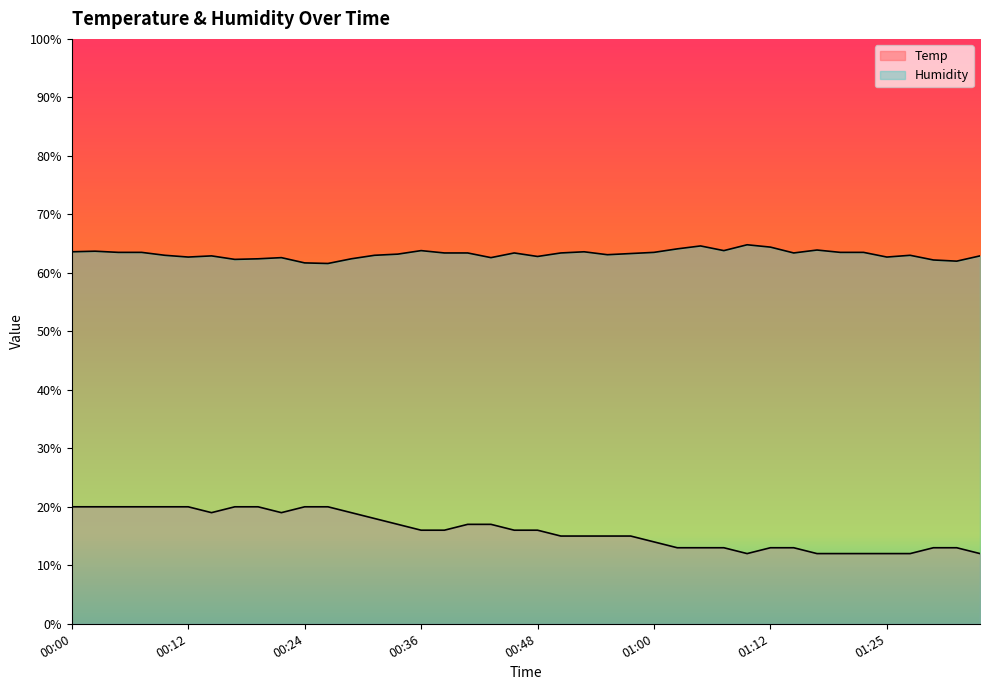

Reading right to left, what are all the values shown in this chart?

Temp: 01:34=12.0	01:32=13.0	01:30=13.0	01:27=12.0	01:25=12.0	01:22=12.0	01:20=12.0	01:17=12.0	01:15=13.0	01:12=13.0	01:10=12.0	01:08=13.0	01:05=13.0	01:03=13.0	01:00=14.0	00:58=15.0	00:55=15.0	00:53=15.0	00:51=15.0	00:48=16.0	00:46=16.0	00:43=17.0	00:41=17.0	00:38=16.0	00:36=16.0	00:34=17.0	00:31=18.0	00:29=19.0	00:26=20.0	00:24=20.0	00:21=19.0	00:19=20.0	00:17=20.0	00:14=19.0	00:12=20.0	00:09=20.0	00:07=20.0	00:04=20.0	00:02=20.0	00:00=20.0
Humidity: 01:34=62.9	01:32=62.0	01:30=62.2	01:27=63.0	01:25=62.7	01:22=63.5	01:20=63.5	01:17=63.9	01:15=63.4	01:12=64.4	01:10=64.8	01:08=63.8	01:05=64.6	01:03=64.1	01:00=63.5	00:58=63.3	00:55=63.1	00:53=63.6	00:51=63.4	00:48=62.8	00:46=63.4	00:43=62.6	00:41=63.4	00:38=63.4	00:36=63.8	00:34=63.2	00:31=63.0	00:29=62.4	00:26=61.6	00:24=61.7	00:21=62.6	00:19=62.4	00:17=62.3	00:14=62.9	00:12=62.7	00:09=63.0	00:07=63.5	00:04=63.5	00:02=63.7	00:00=63.6